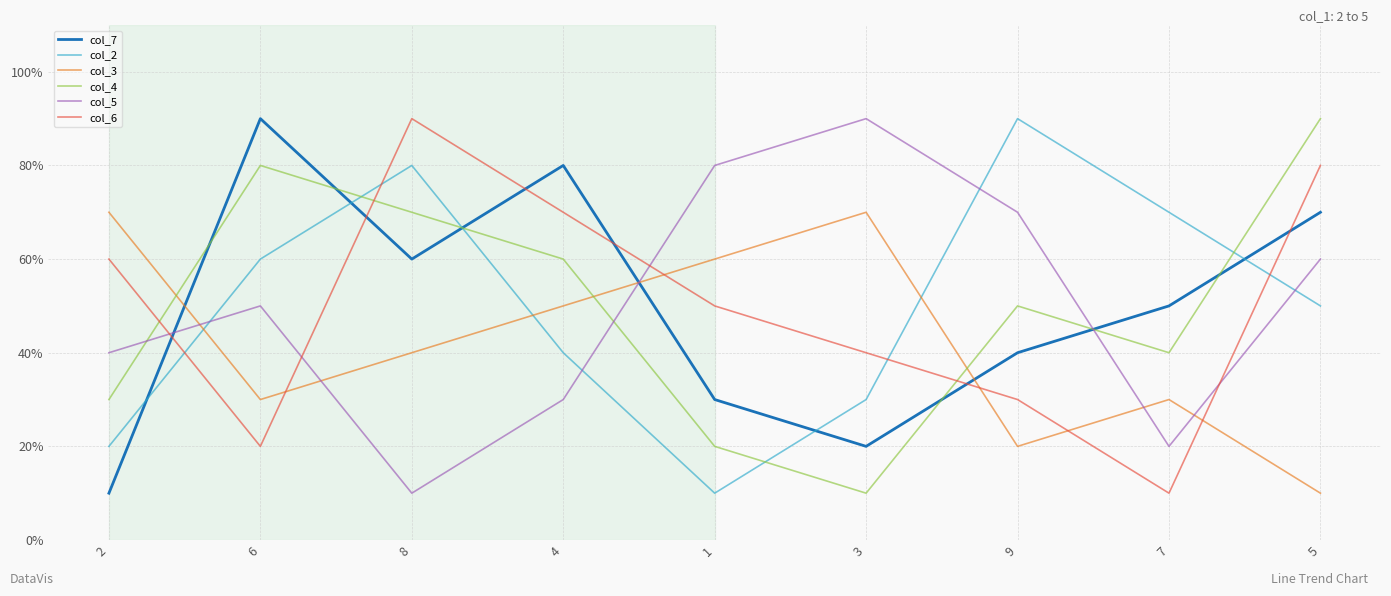

At which category does col_6 reach its first local peak?

8